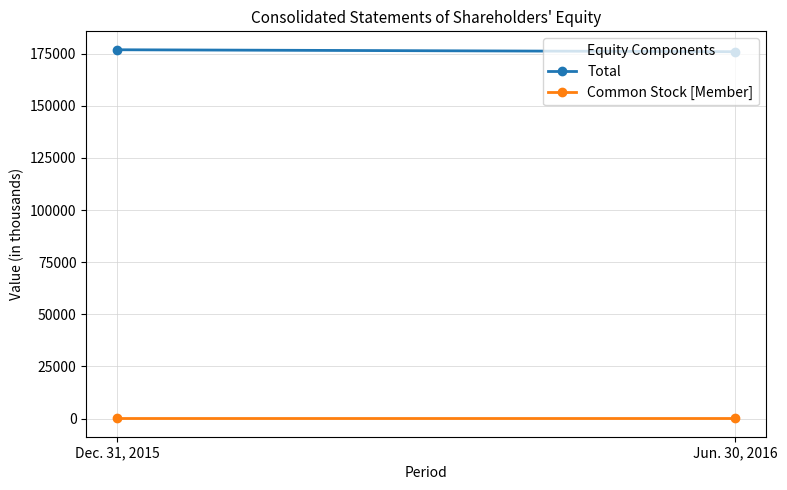

At which label does Total reach its minimum?

Jun. 30, 2016